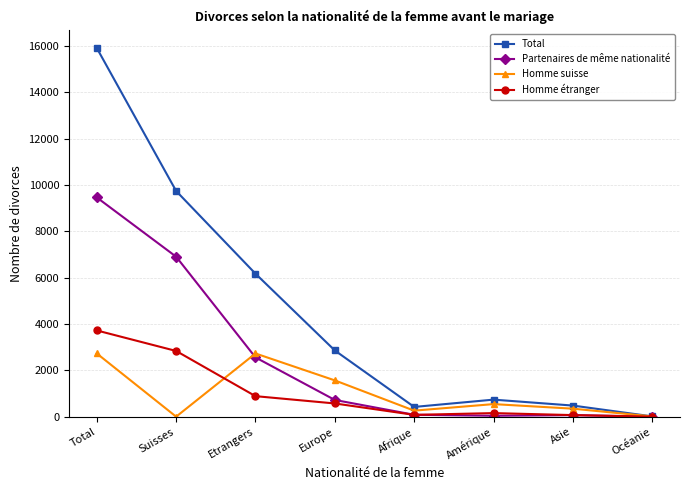

What is the difference between the Partenaires de même nationalité values at Suisses and Océanie?

6902